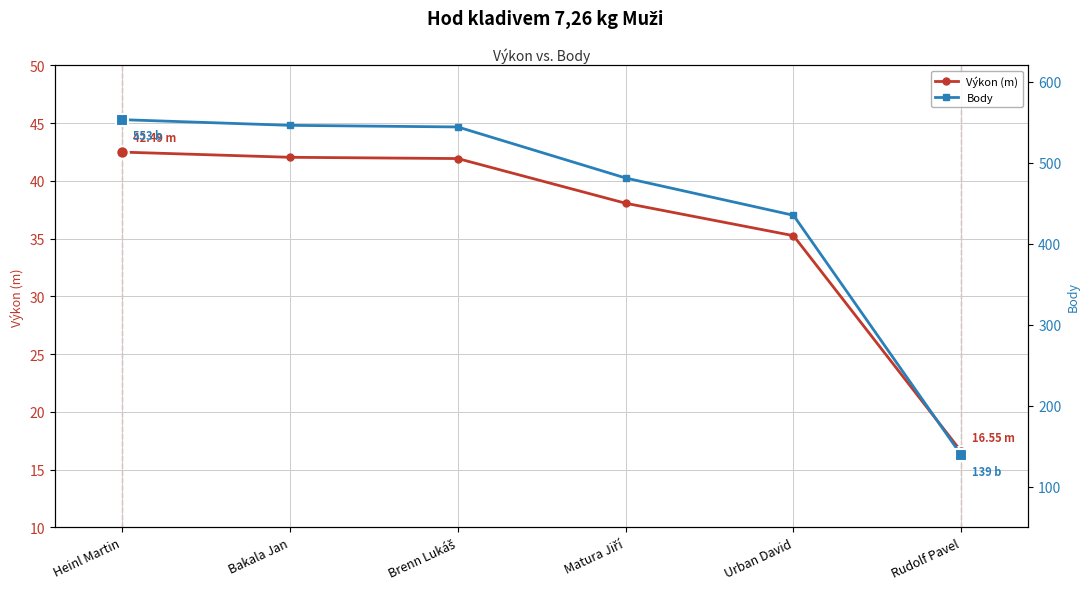

True or false: Výkon (m) and Body intersect in this chart.

False